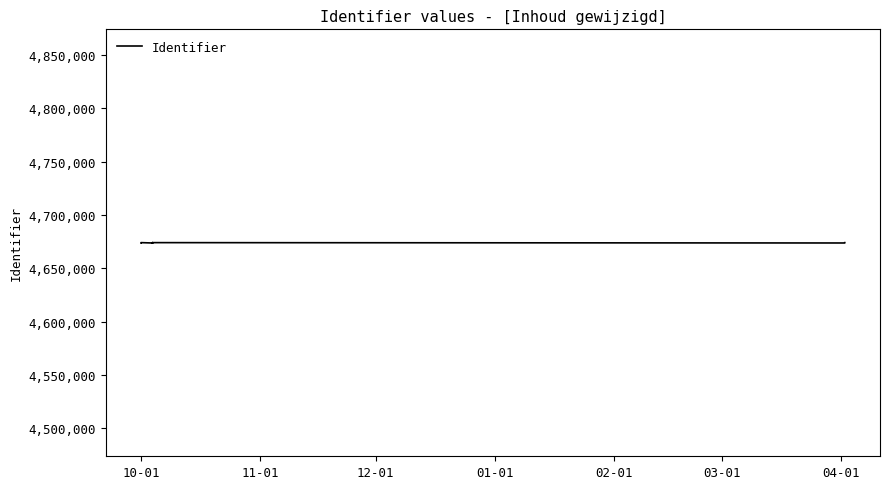

Where does the data first go above 4673966?

10-01